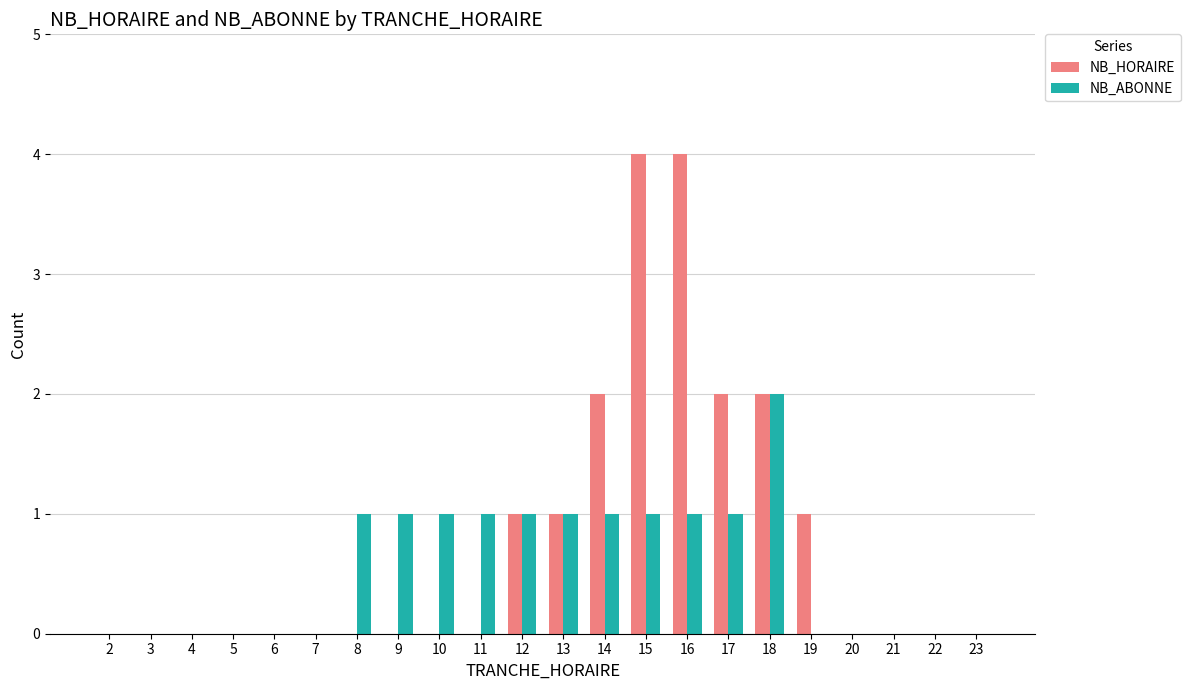

How many categories are shown in the chart?

22